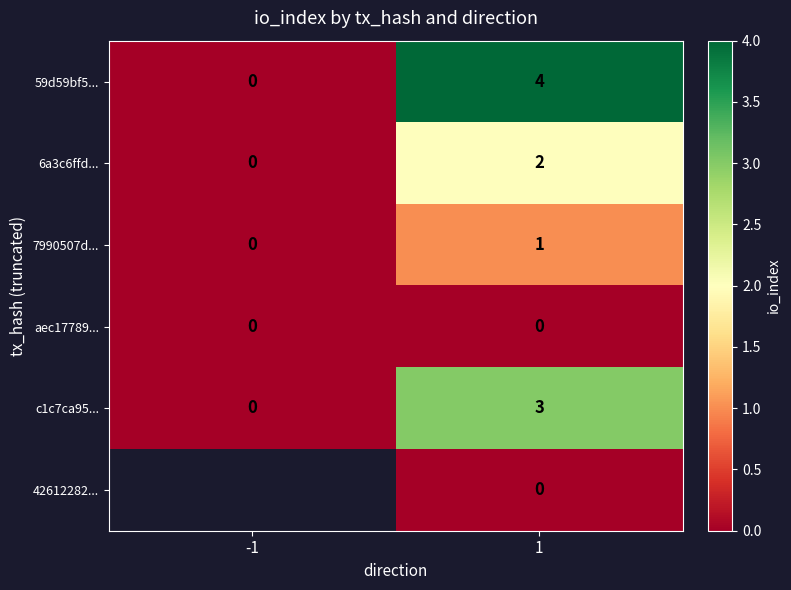

Rank the categories by c1c7ca95... value from highest to lowest.

1, -1